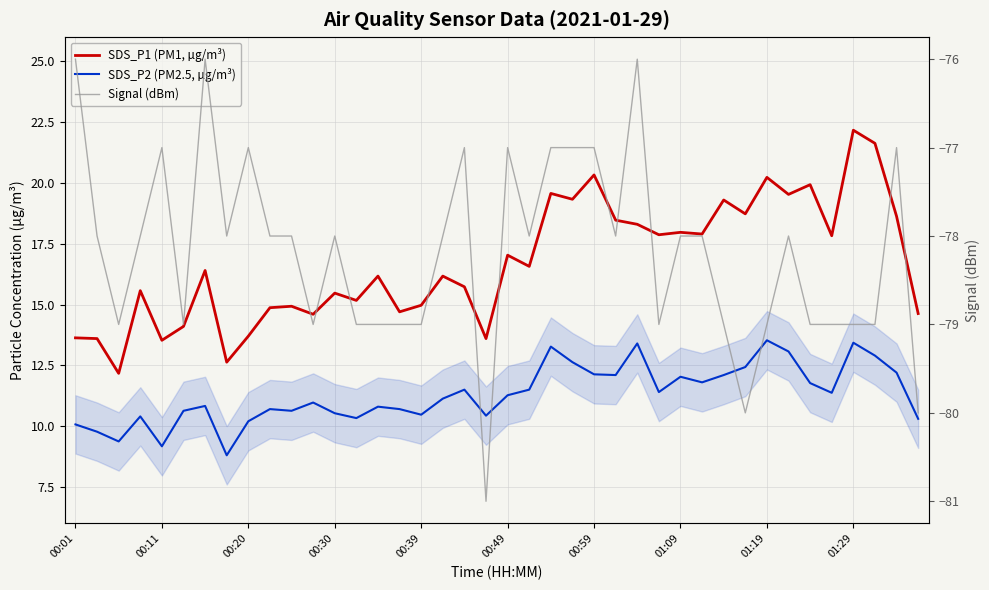

Is it true that Signal (dBm) equals -136.4 at 00:20?

False